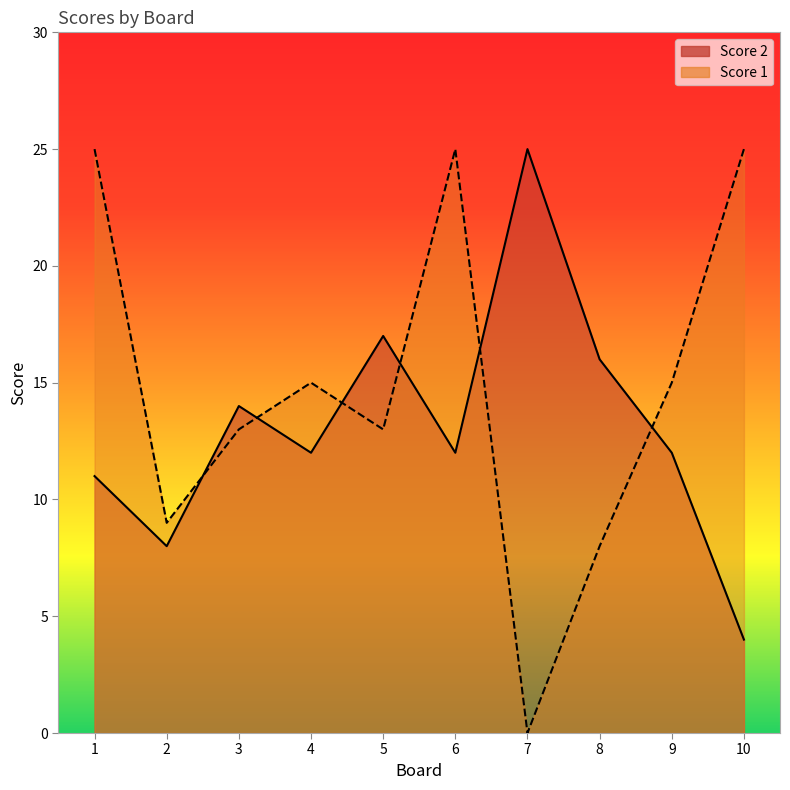

At how many categories does at least one series exceed 3?

10